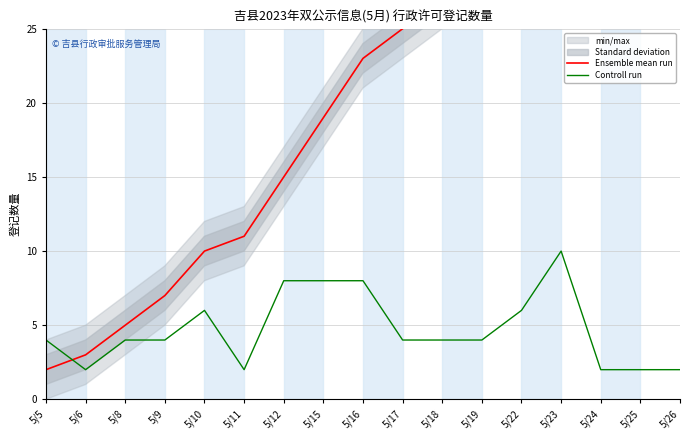

After their last crossing, which series has the higher values: Ensemble mean run or Controll run?

Ensemble mean run